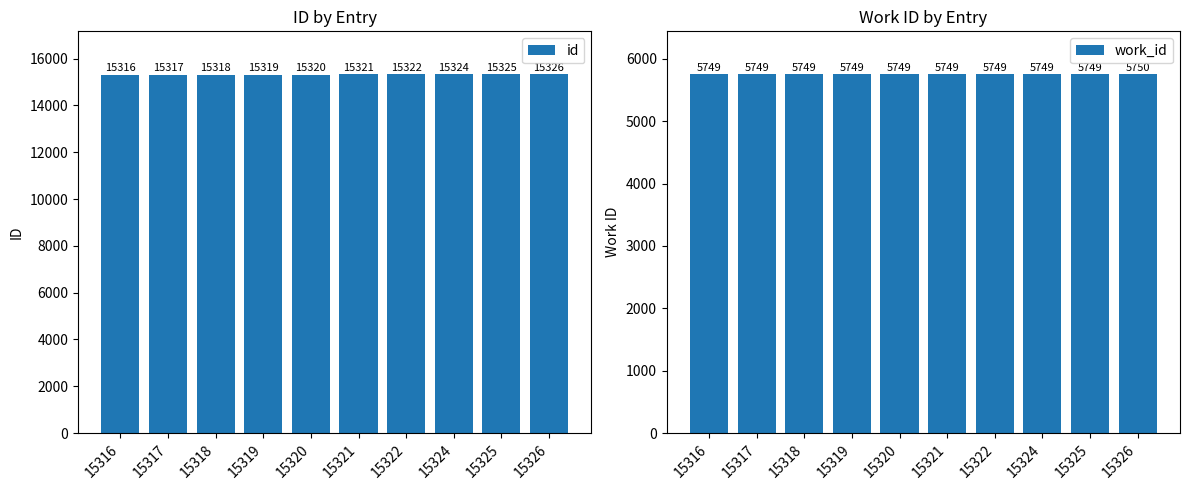

What is the greatest value displayed?

15326